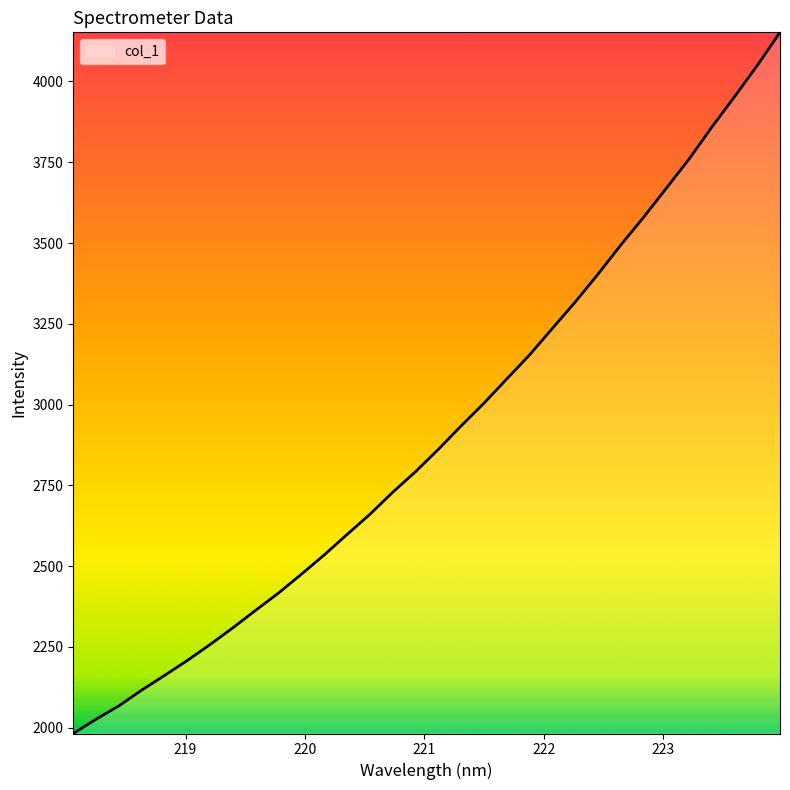

What is the difference between the maximum and minimum values?

2169.5